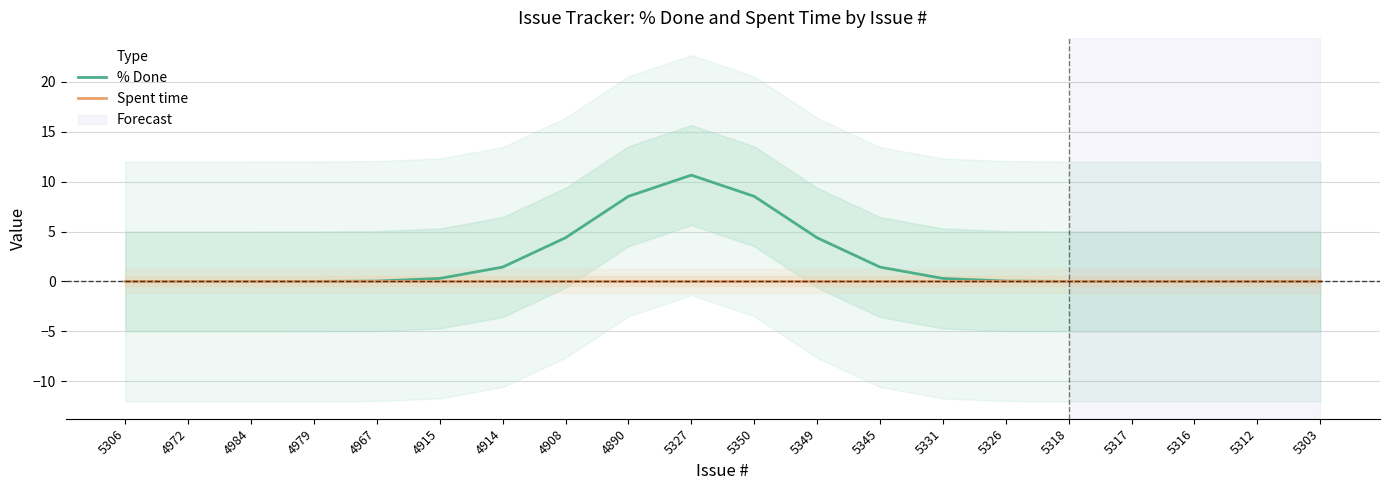

At which category does the chart reach its minimum across all series?

5306